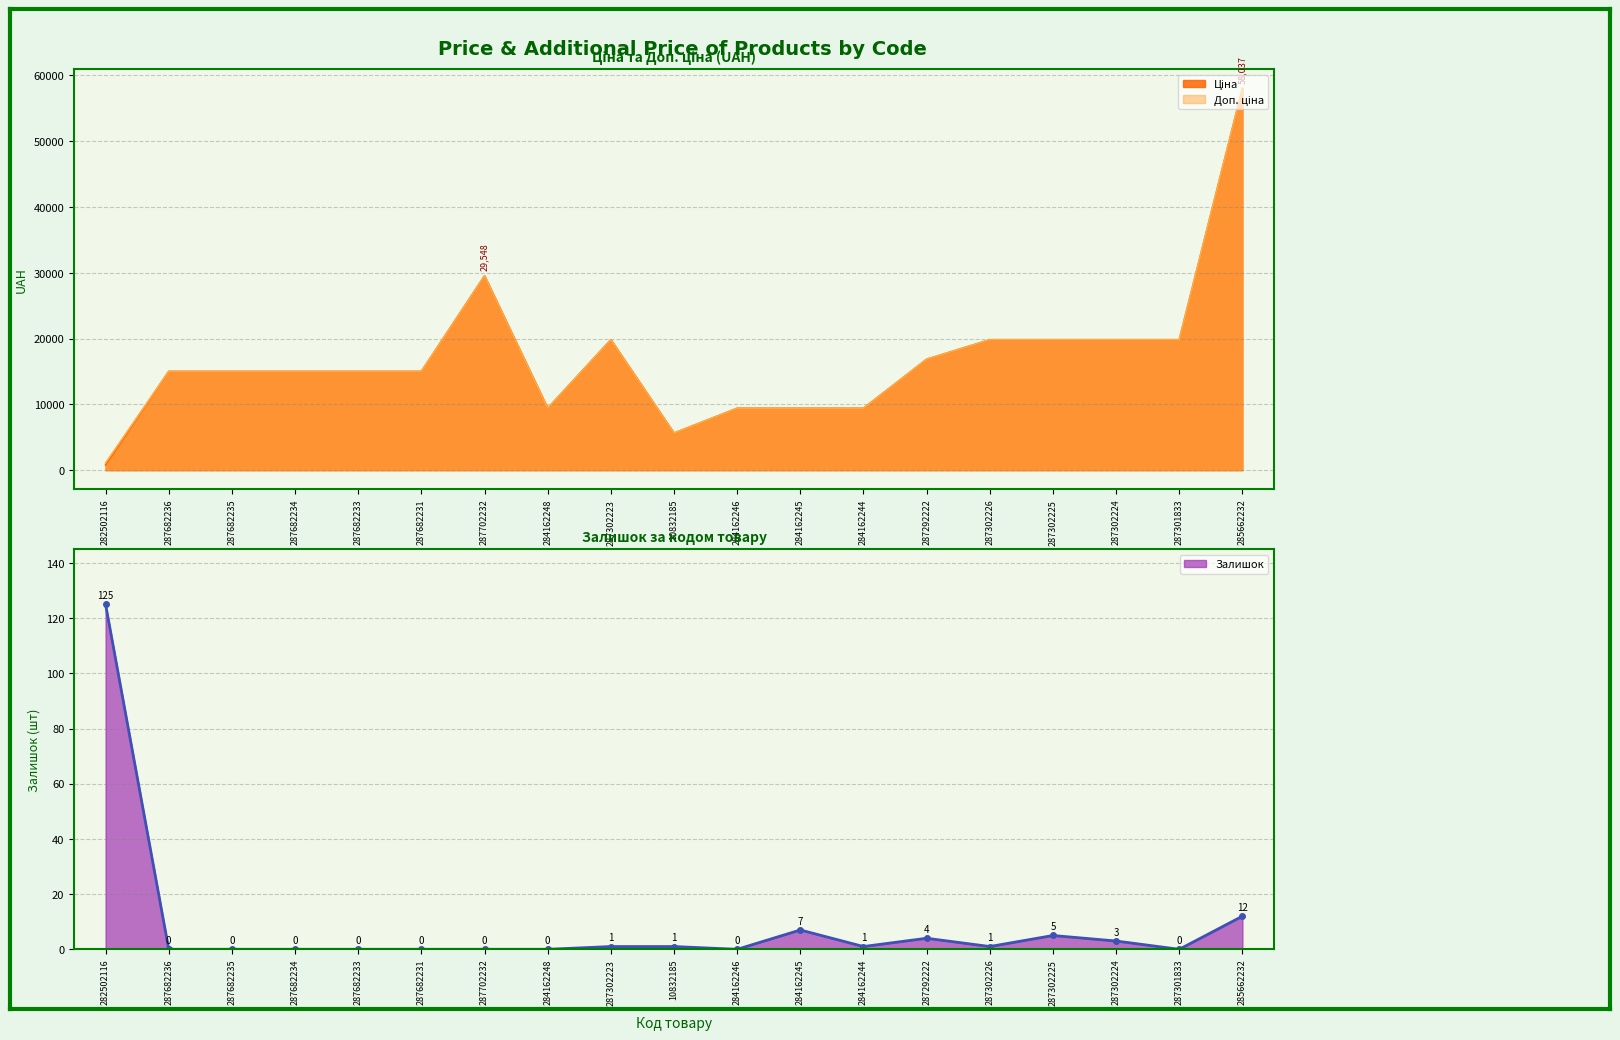

Is it true that Доп. ціна equals 4310.3 at 287302223?

False